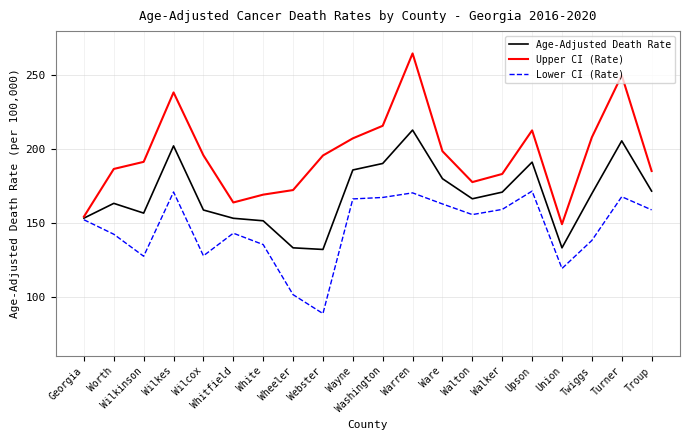

Which series has the largest range (max minus min)?

Upper CI (Rate)